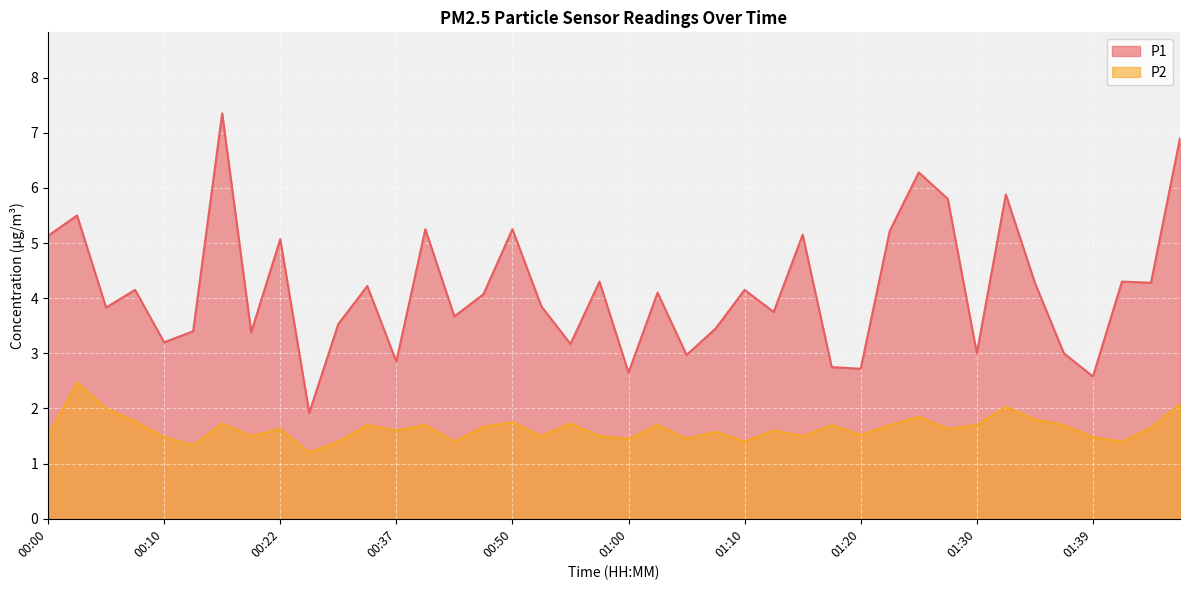

List the series in order of their overall mean, lowest first.

P2, P1